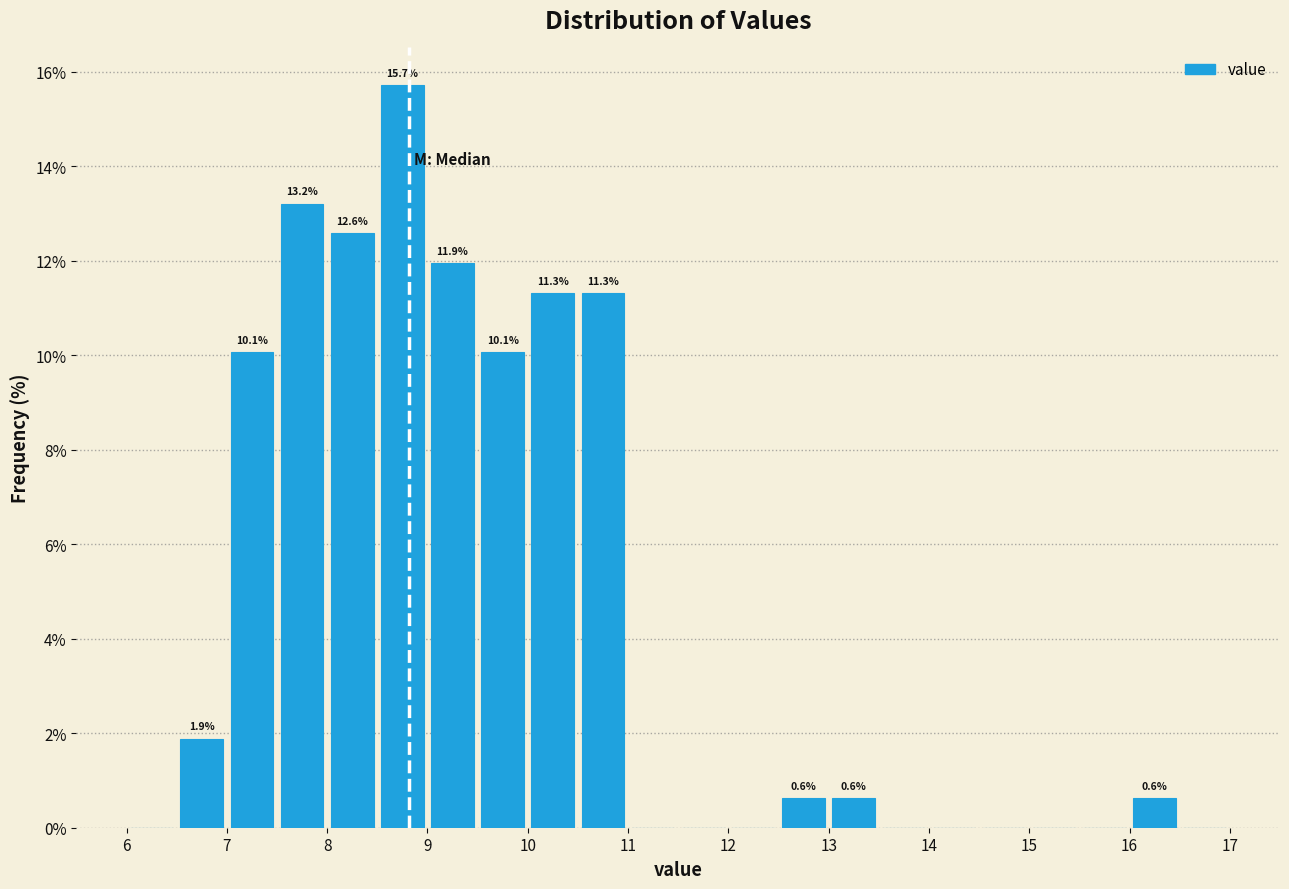

Over which range of the x-axis is the bar tallest?

8.5 to 9.0